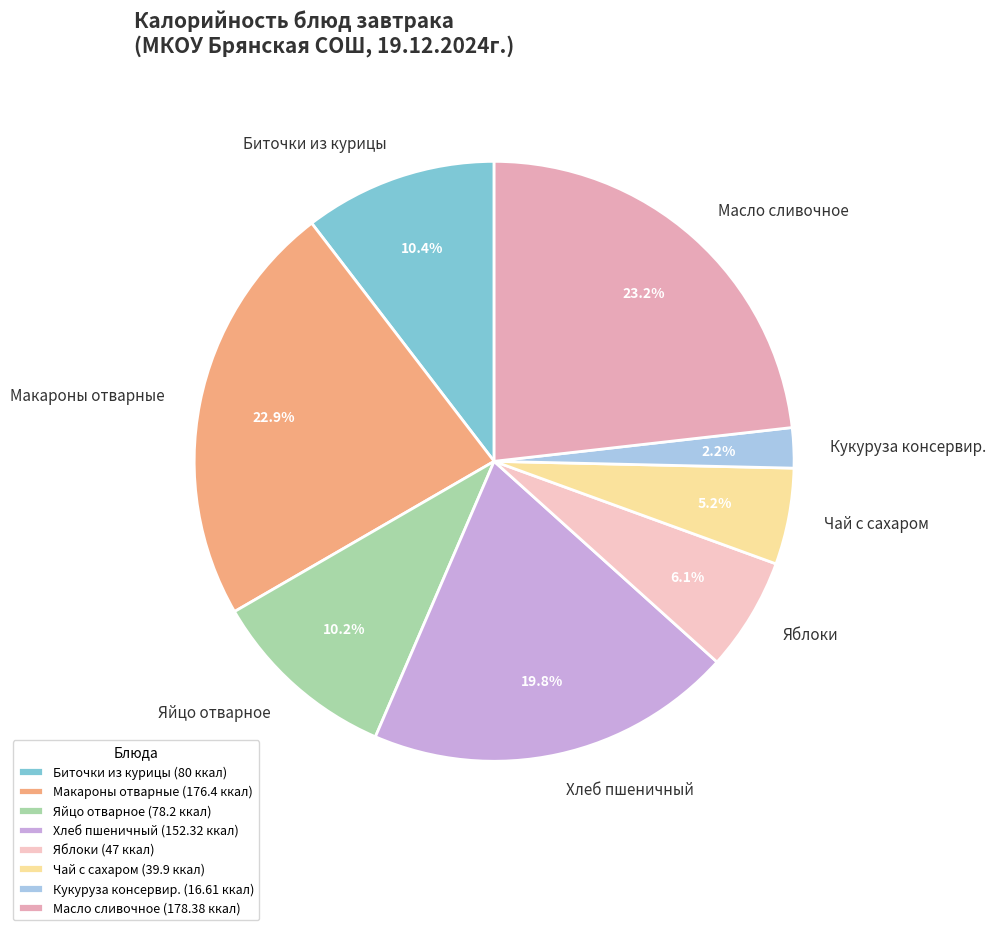

Does any single category account for the majority?

No